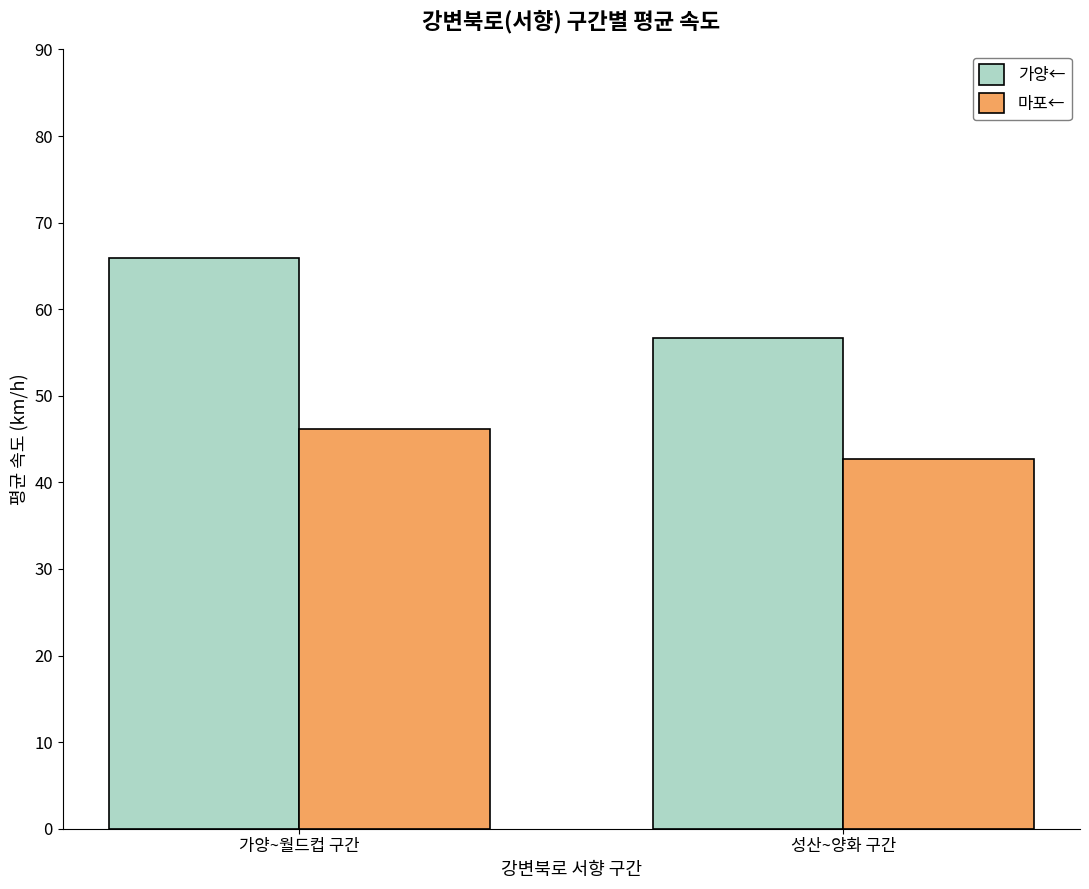

Which category has the lowest value in the 가양← series?

성산~양화 구간